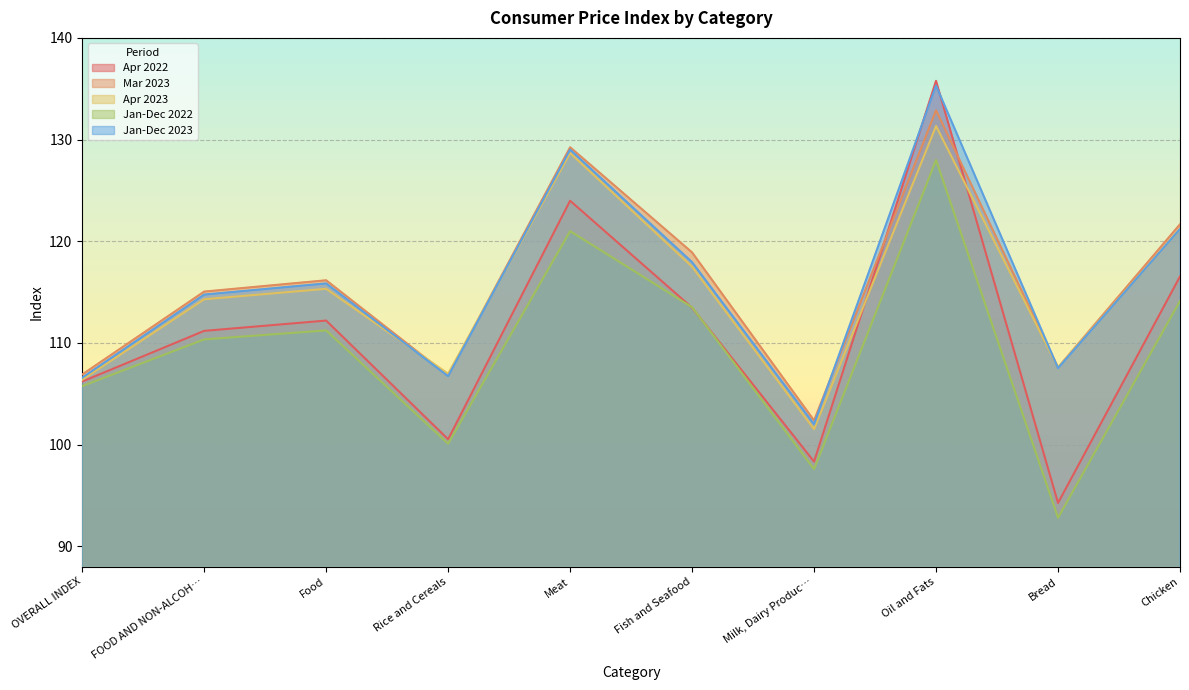

Is the value of Apr 2022 at FOOD AND NON-ALCOH… greater than the value of Jan-Dec 2022 at Chicken?

No